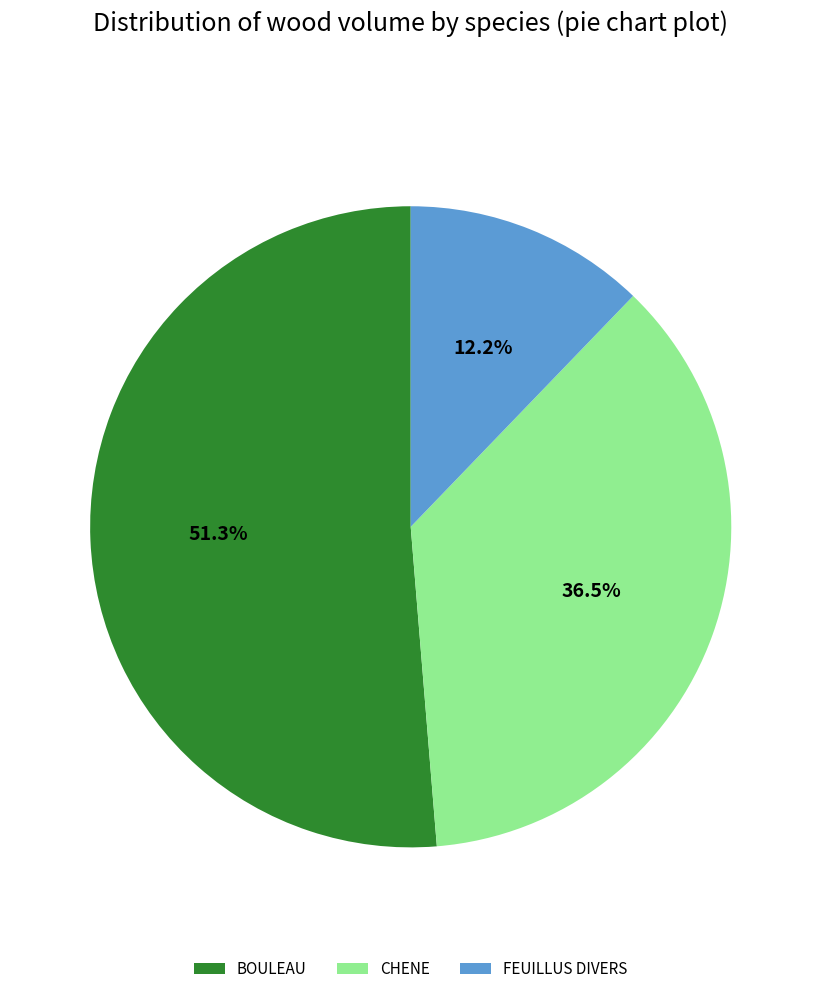

Rank the categories by value from highest to lowest.

BOULEAU, CHENE, FEUILLUS DIVERS